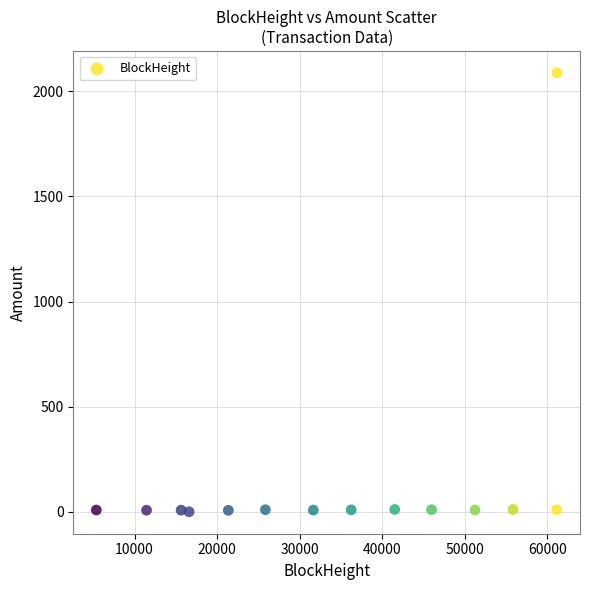

What is the range of Y values (max minus min)?

2088.1